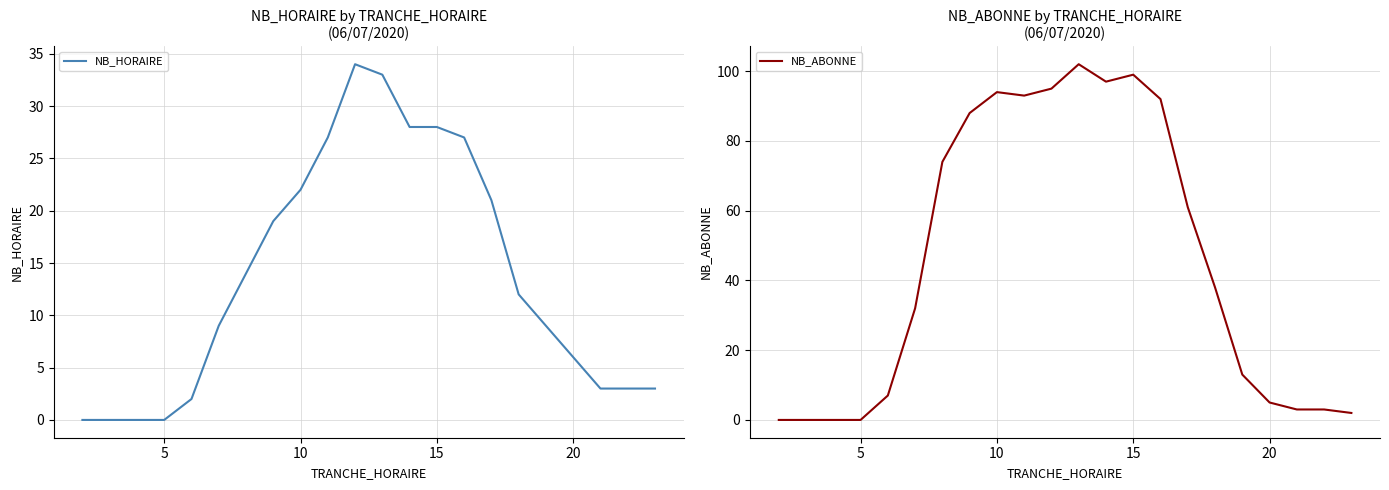

What is the highest value of the NB_HORAIRE series?

34